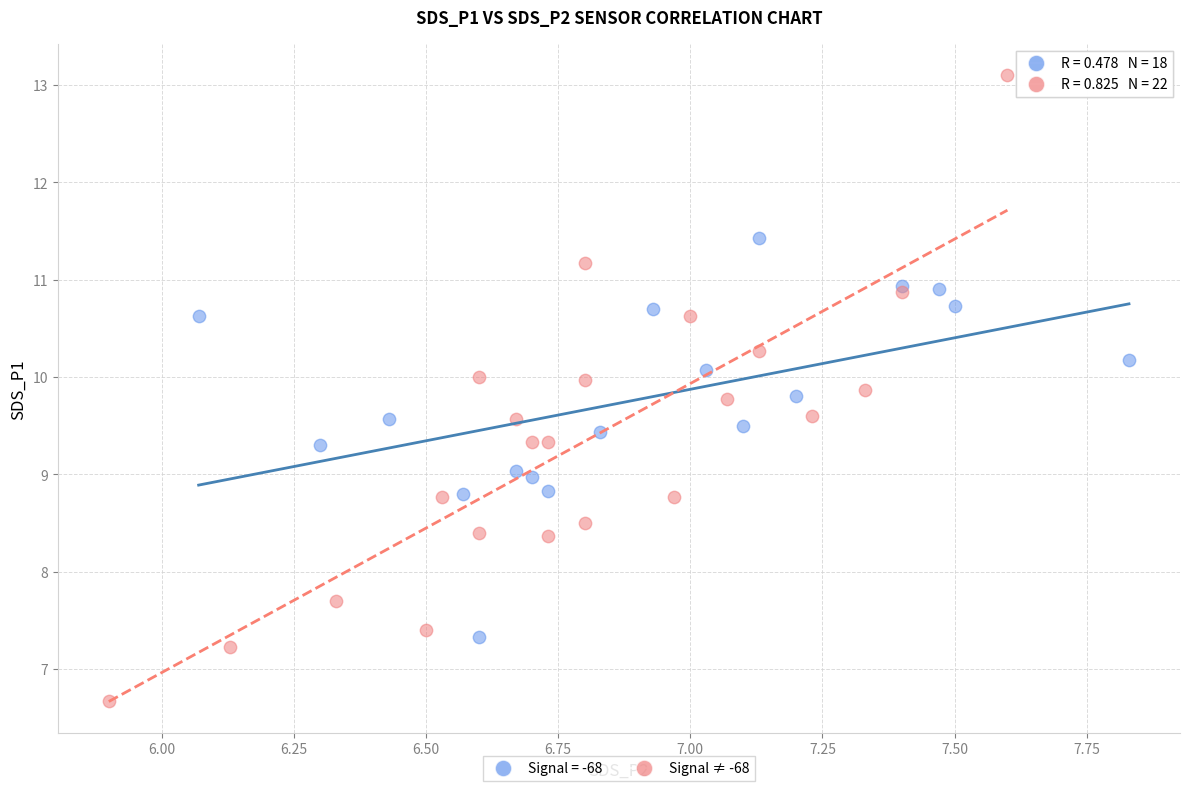

Which series contains the highest Y value?

Signal ≠ -68